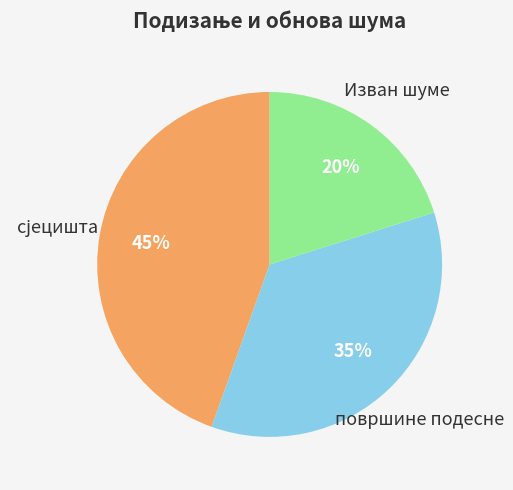

Is there any slice that represents more than half of the pie?

No